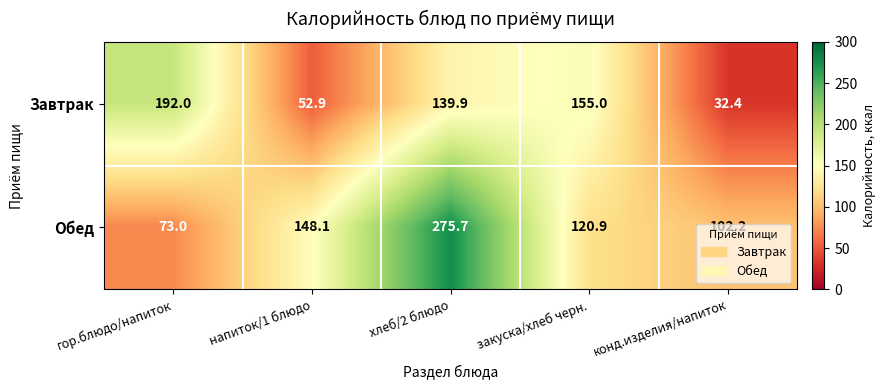

List the series in order of their overall mean, lowest first.

Завтрак, Обед